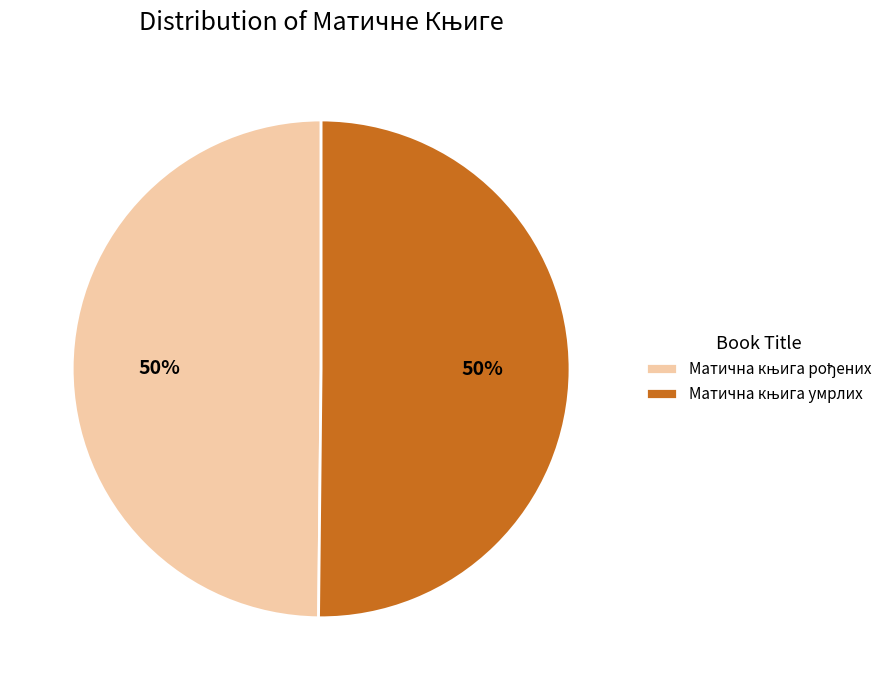

What portion of the pie excludes Матична књига рођених?

50.2%